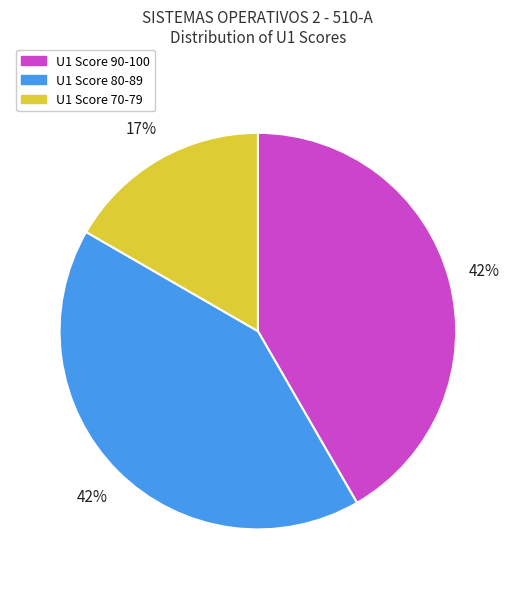

Combined, do U1 Score 90-100 and U1 Score 70-79 account for over 50%?

Yes